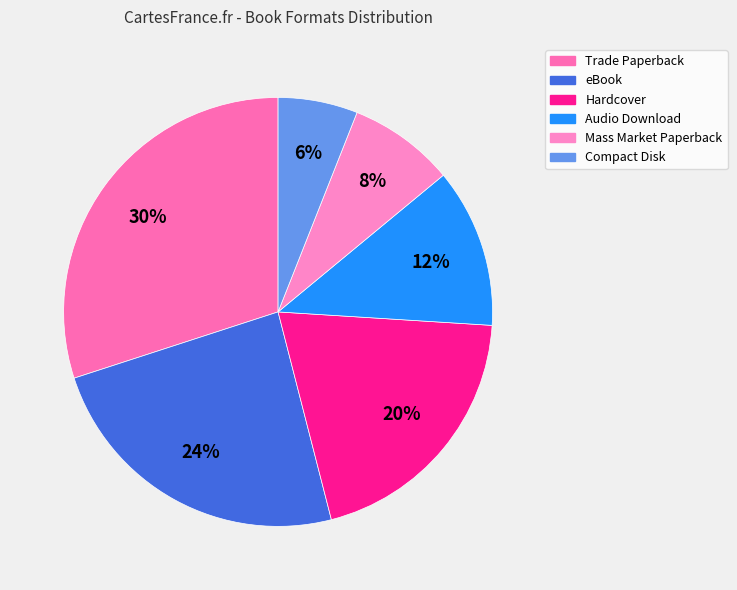

To the nearest percent, what is the average slice percentage?

17%